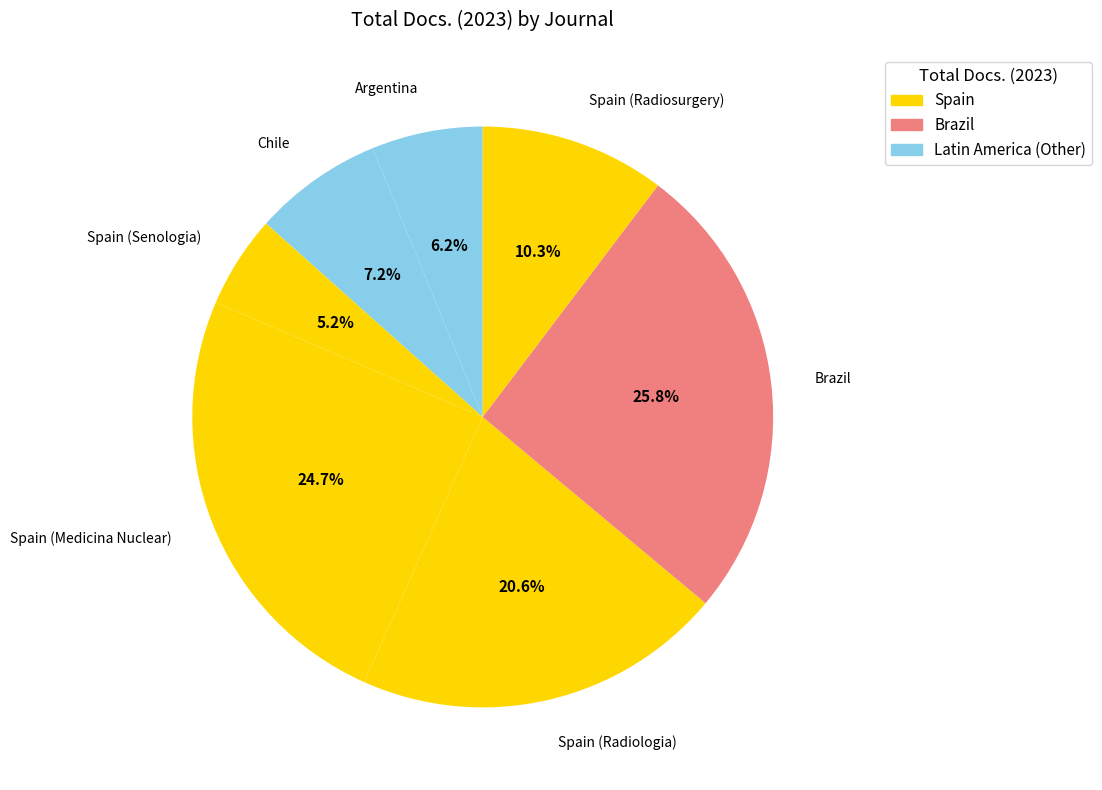

Is there any slice that represents more than half of the pie?

No